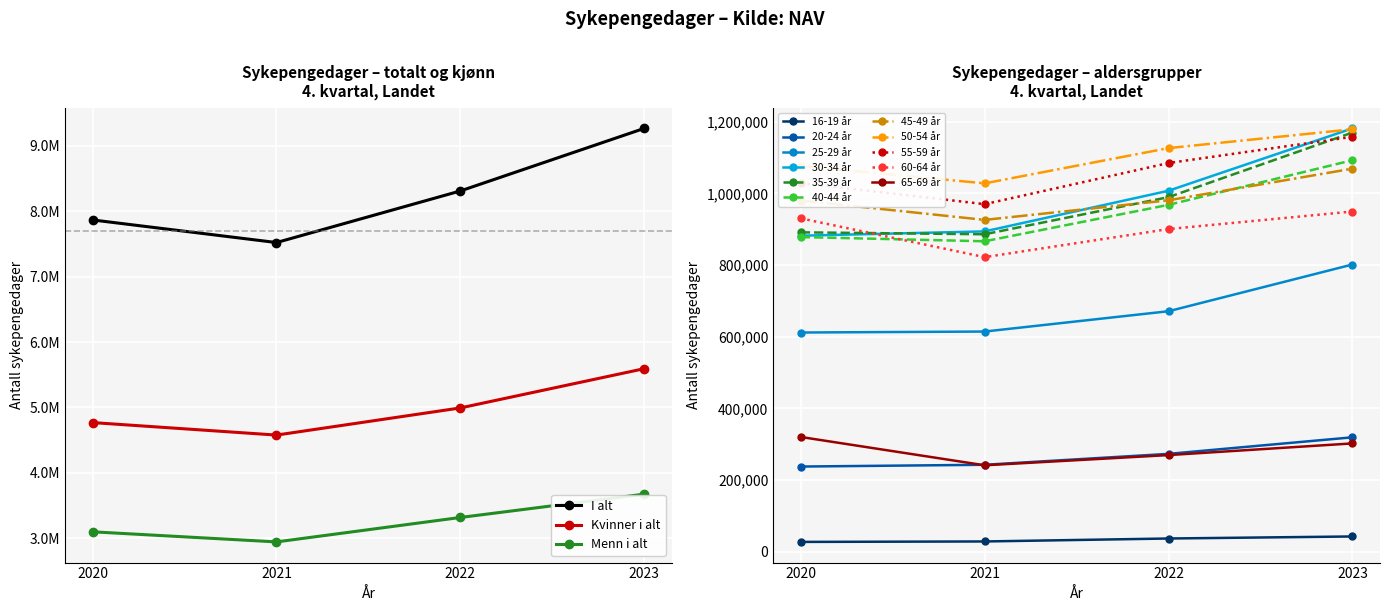

At which category is the sum across all series the highest?

2023